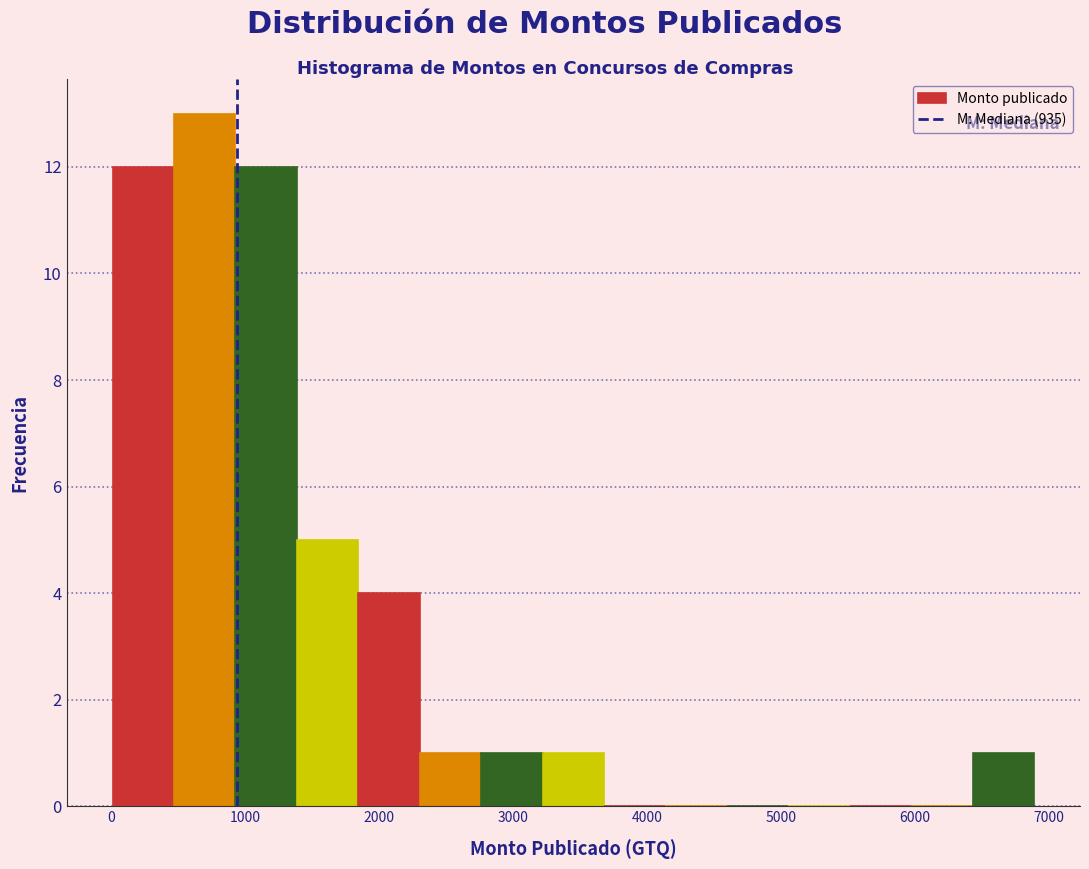

Reading left to right, transcribe this chart: for each bar, give the range it covers on the x-axis and its height. Neither the bar edges nor the heights are printed on the chart, so give them approximately, as read against the axes.

0 to 500: 12
500 to 900: 13
900 to 1400: 12
1400 to 1800: 5
1800 to 2300: 4
2300 to 2800: 1
2800 to 3200: 1
3200 to 3700: 1
3700 to 4100: 0
4100 to 4600: 0
4600 to 5100: 0
5100 to 5500: 0
5500 to 6000: 0
6000 to 6400: 0
6400 to 6900: 1